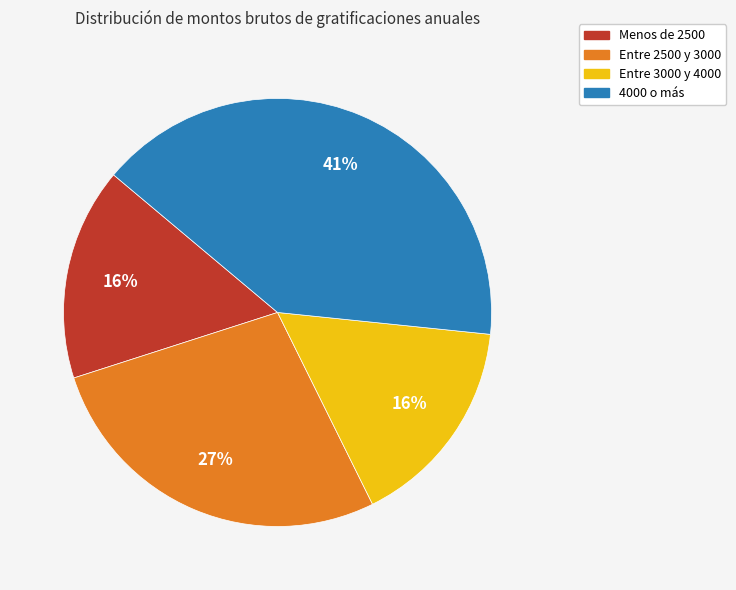

Which category has the biggest portion of the pie?

4000 o más